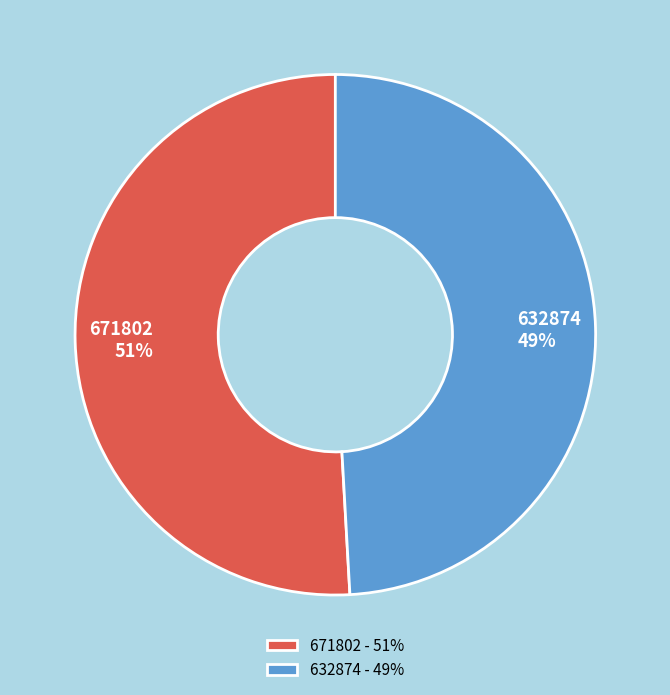

What is the smallest slice in the pie chart?

632874